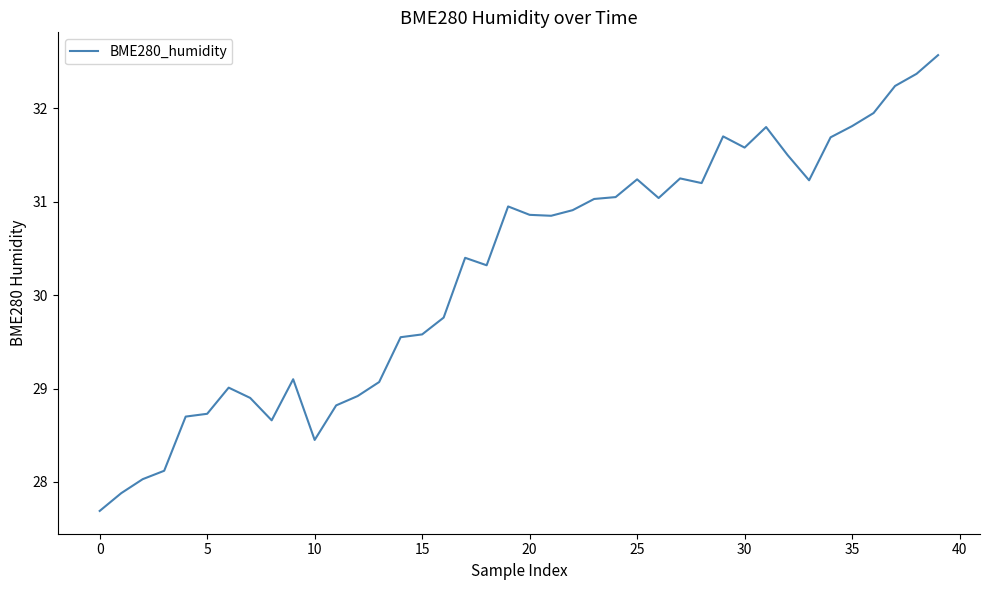

What is the difference between the maximum and minimum values?

4.9